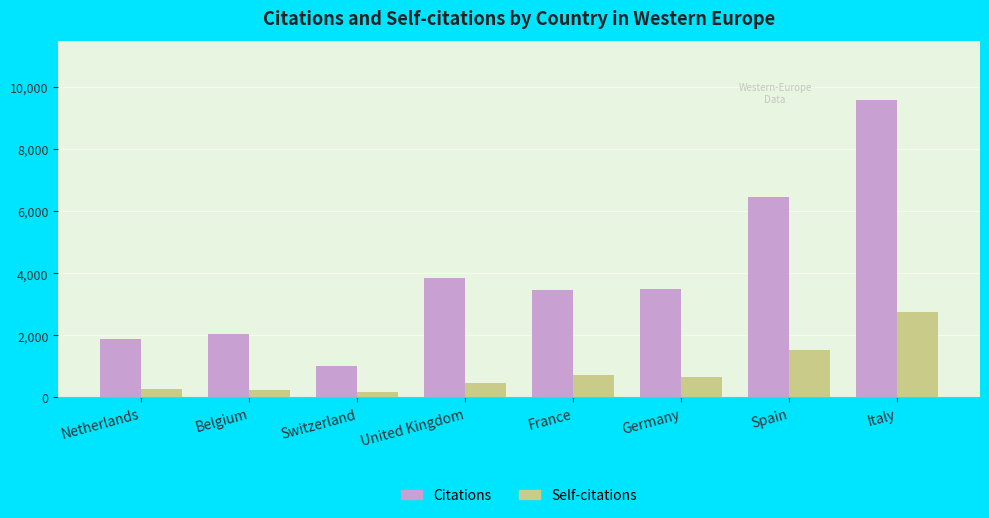

What is the total value across all series at Spain?

7987